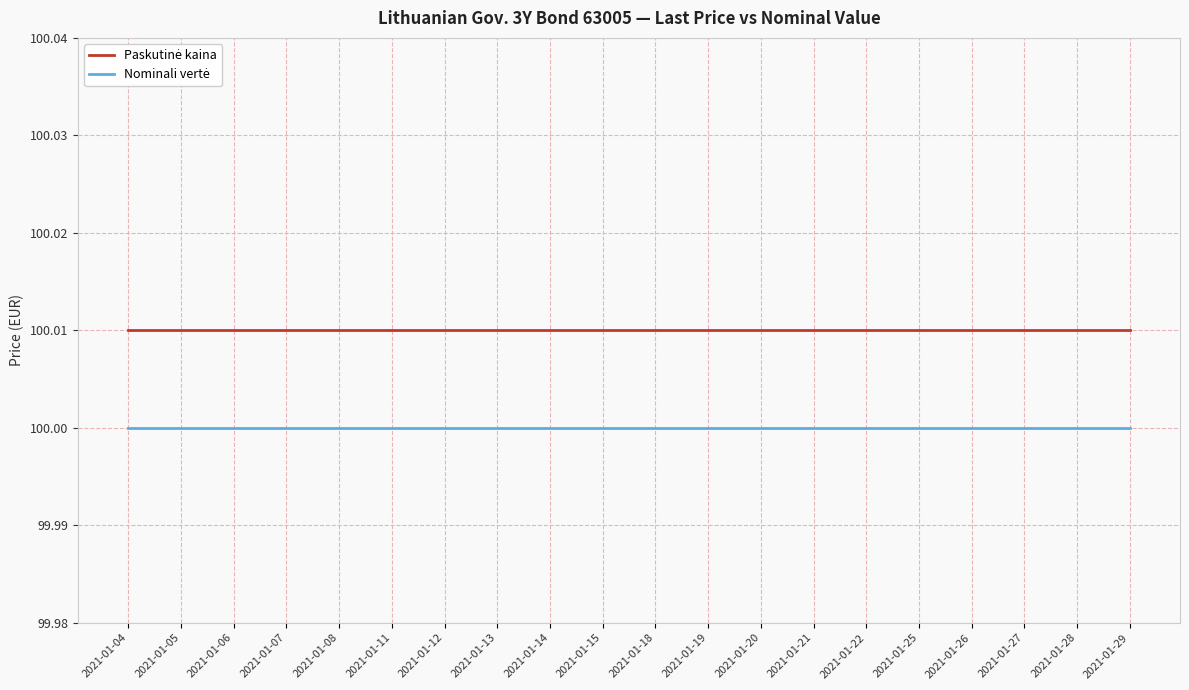

What is the total value across all series at 2021-01-05?

200.0